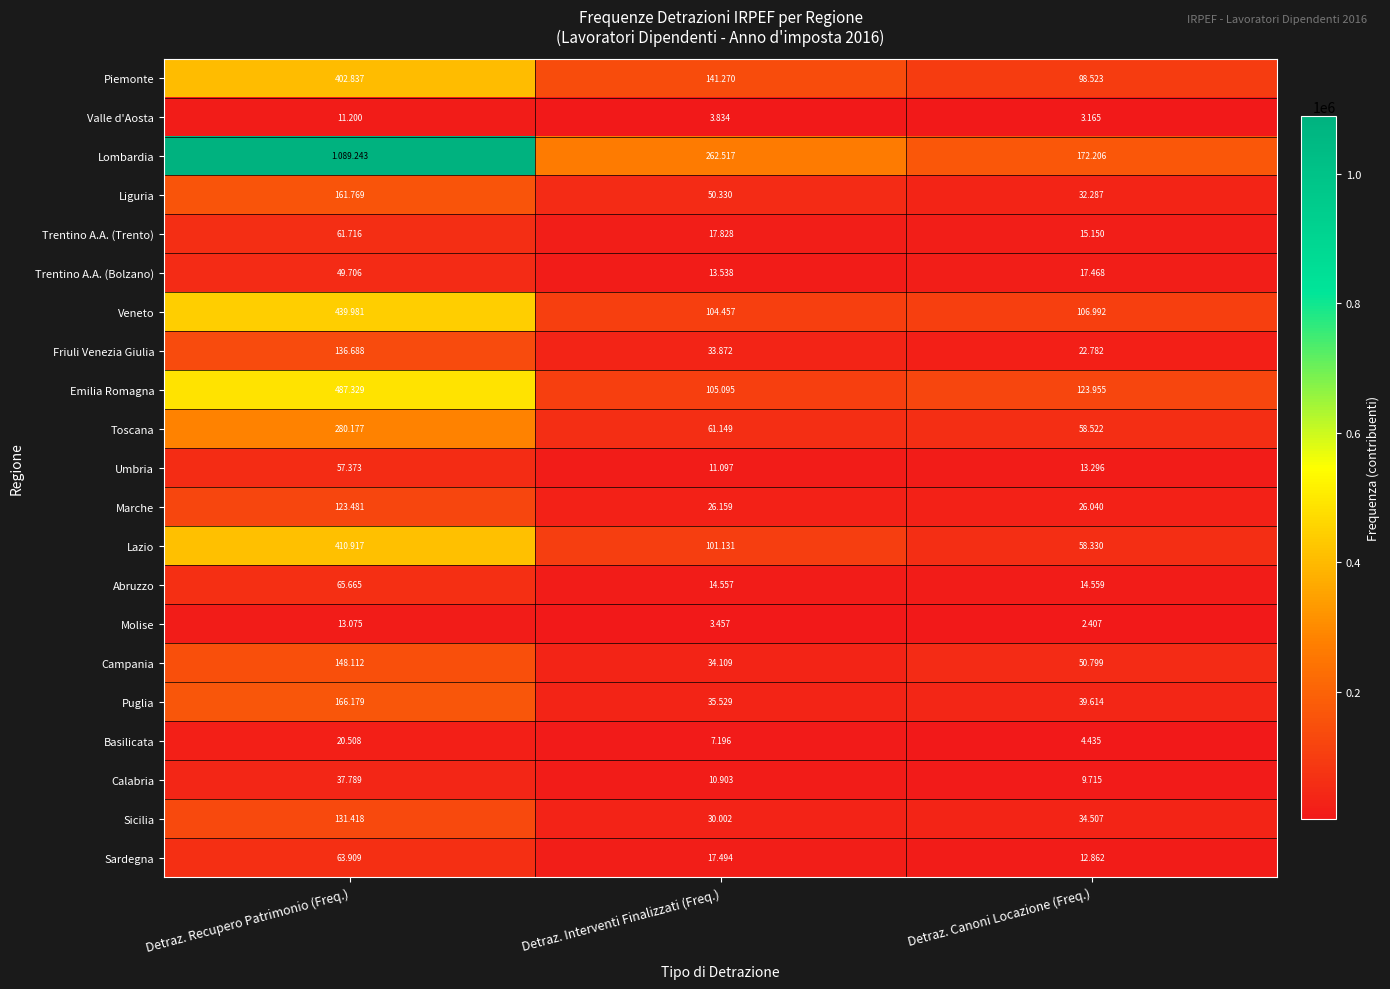

Which has a higher value, Detraz. Recupero Patrimonio (Freq.) or Detraz. Interventi Finalizzati (Freq.)?

Detraz. Recupero Patrimonio (Freq.)